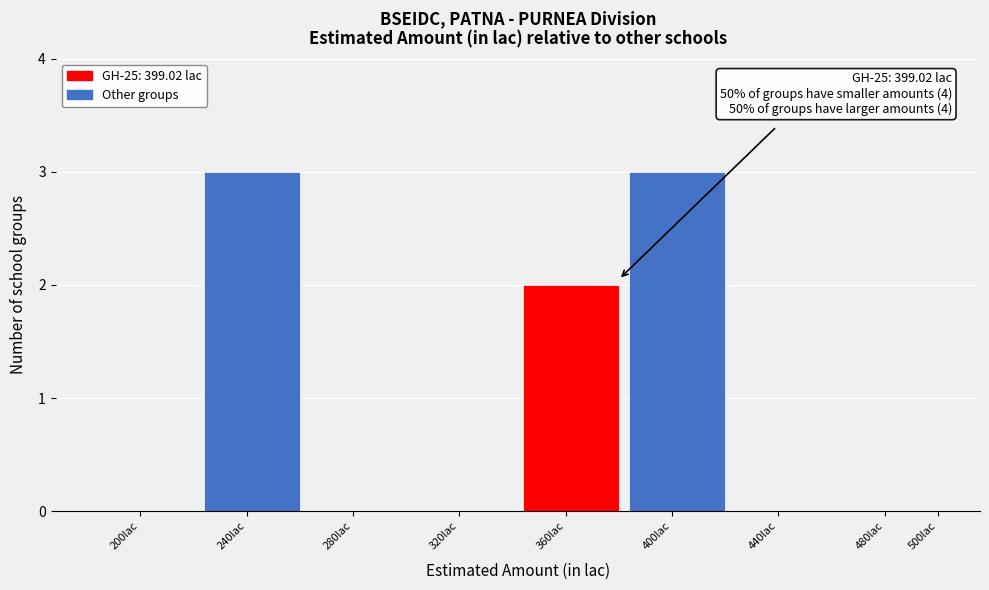

Reading left to right, extract all data points from this chart.

200lac=0	240lac=3	280lac=0	320lac=0	360lac=2	400lac=3	440lac=0	480lac=0